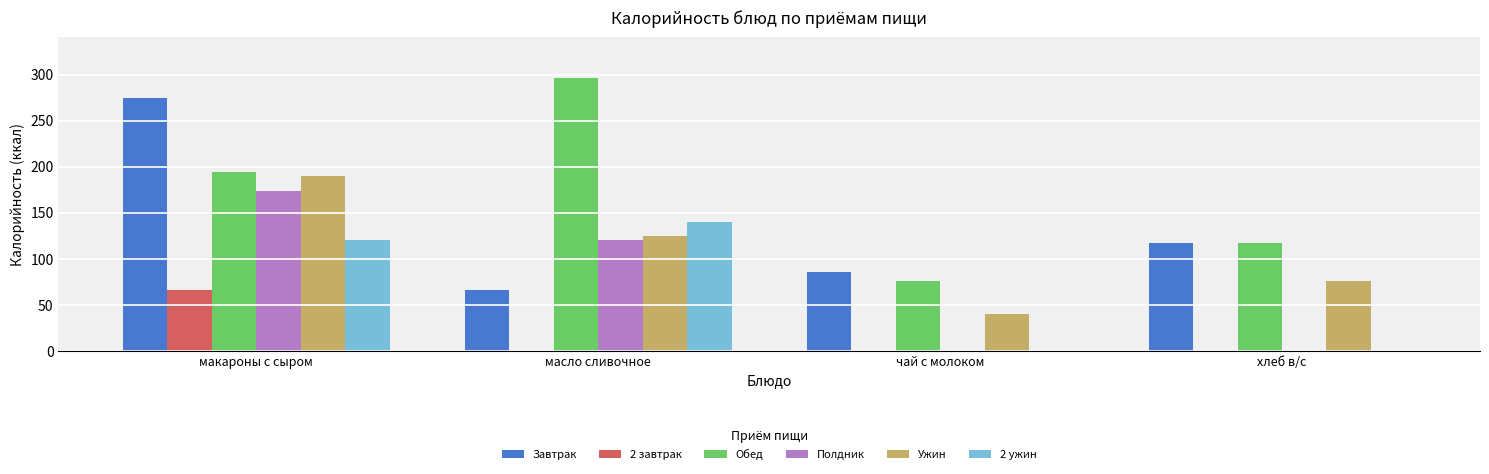

The Ужин series shows 124.9 at масло сливочное. True or false?

True